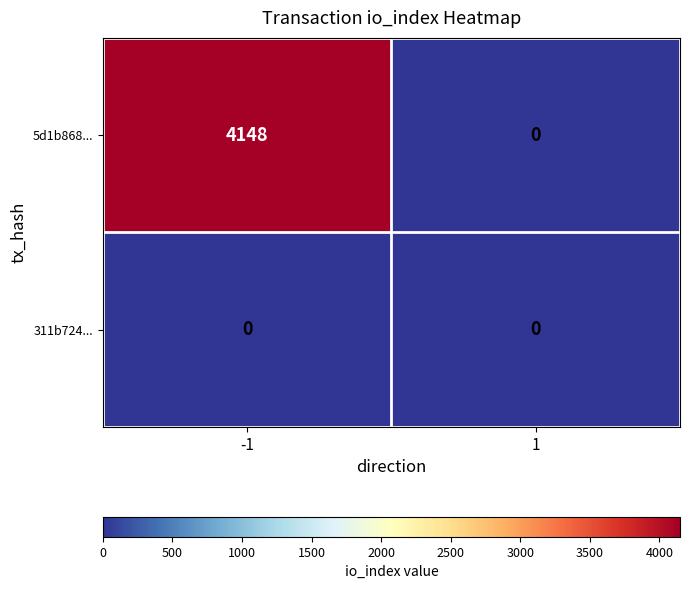

How many data points does each series have?

2